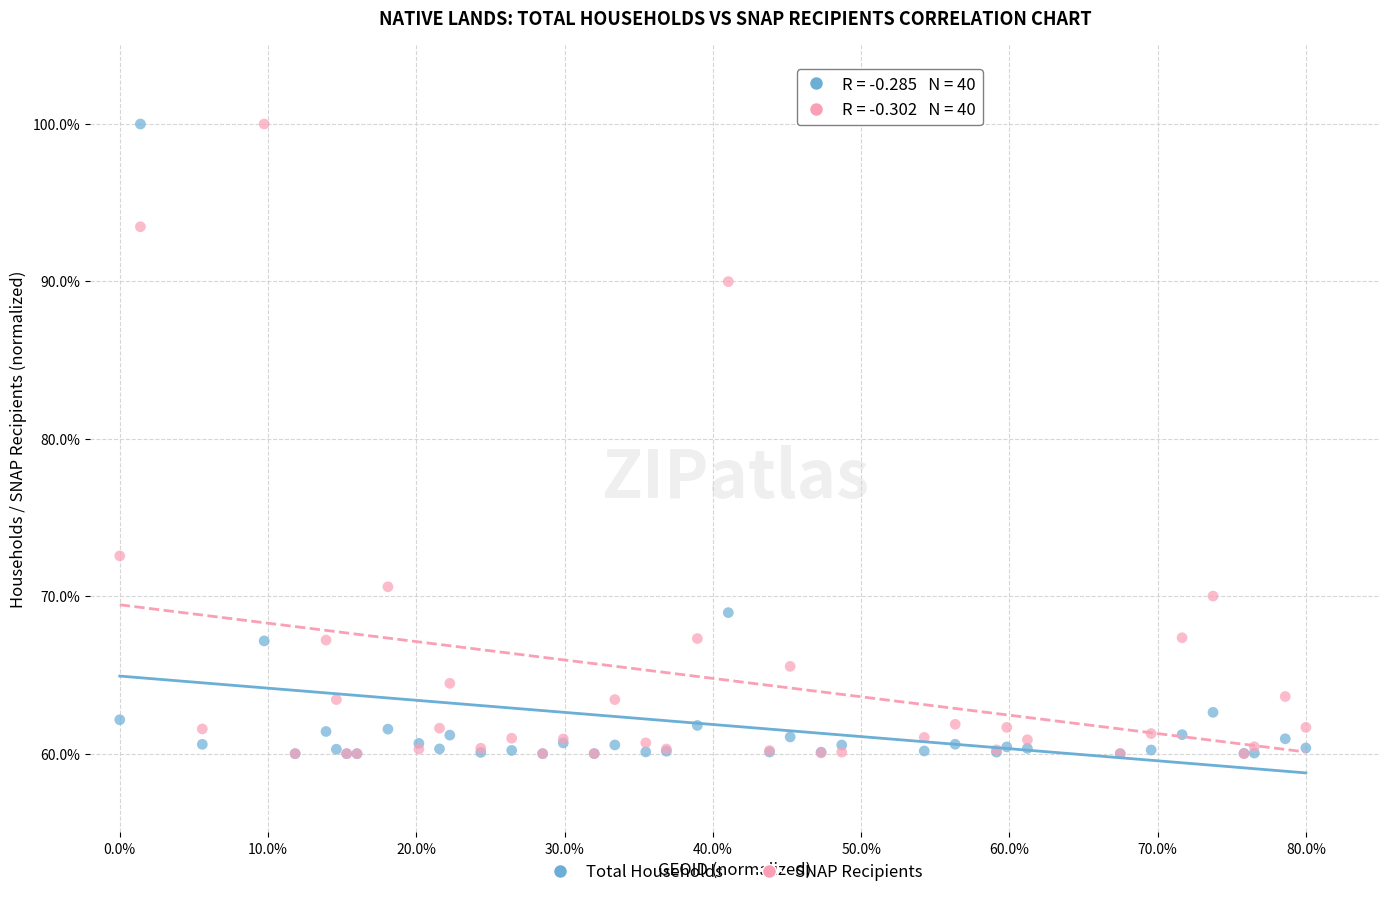

In the SNAP Recipients series, what Y value is closest to 80?

72.6